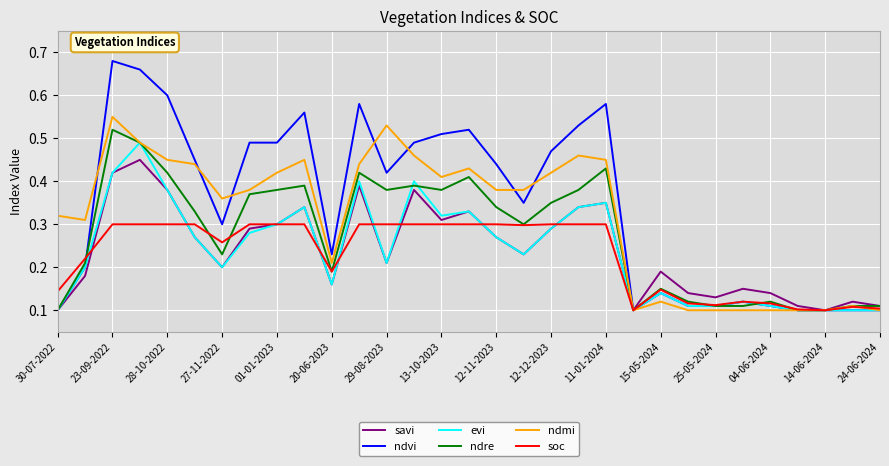

At how many categories does at least one series exceed 0?

31